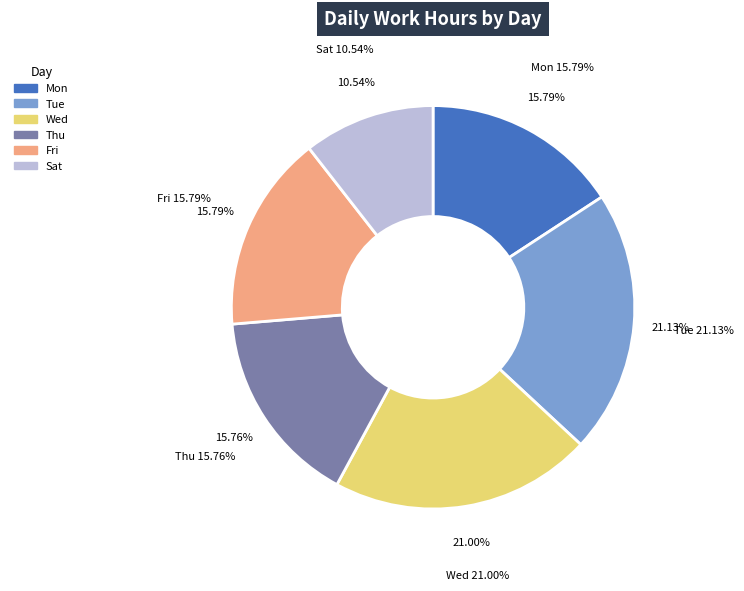

Does any single category account for the majority?

No